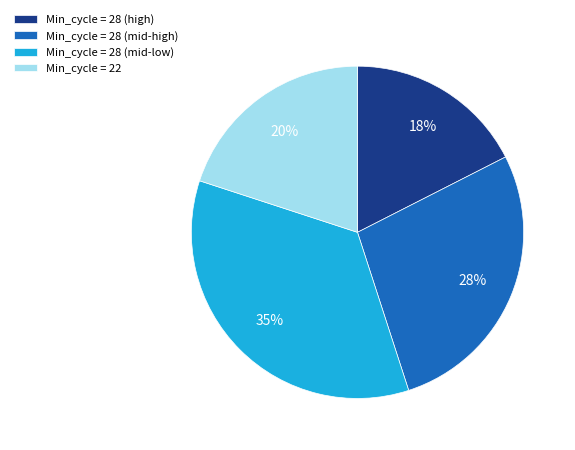

To the nearest percent, what portion does Min_cycle = 28 (mid-high) represent?

28%